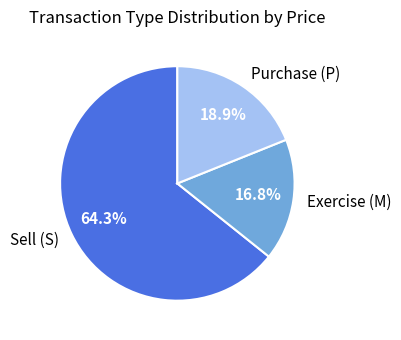

Which has a higher value, Sell (S) or Exercise (M)?

Sell (S)